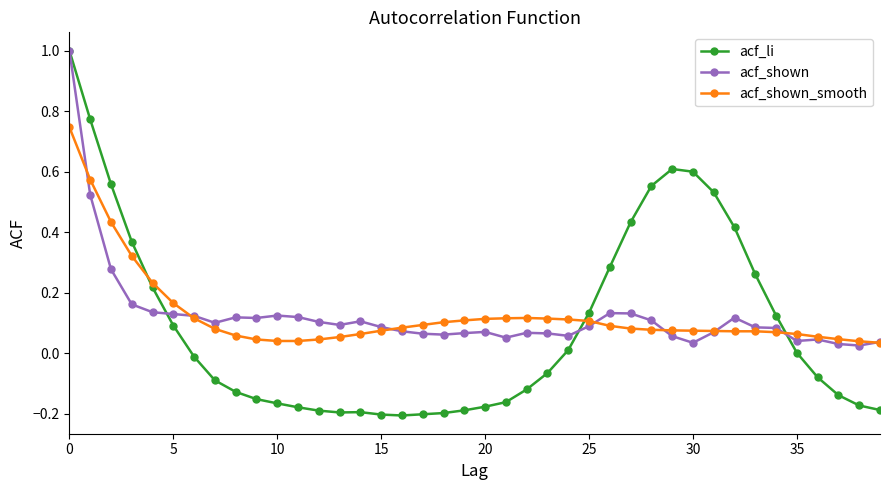

True or false: acf_li has more than 0 points higher than both neighbors.

True